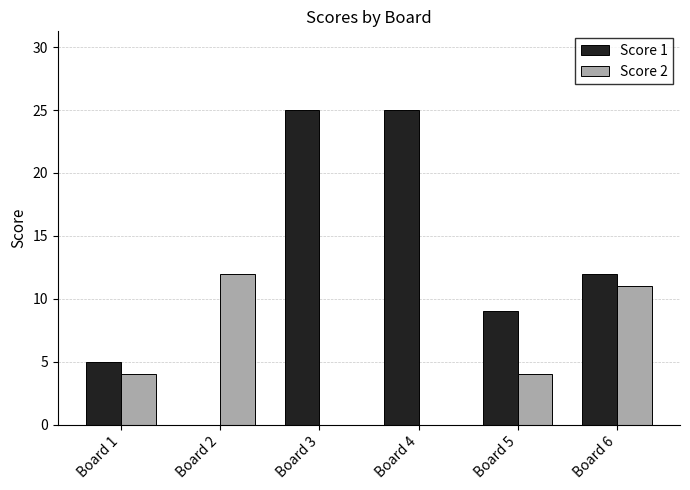

What is the sum of all Score 1 values?

76